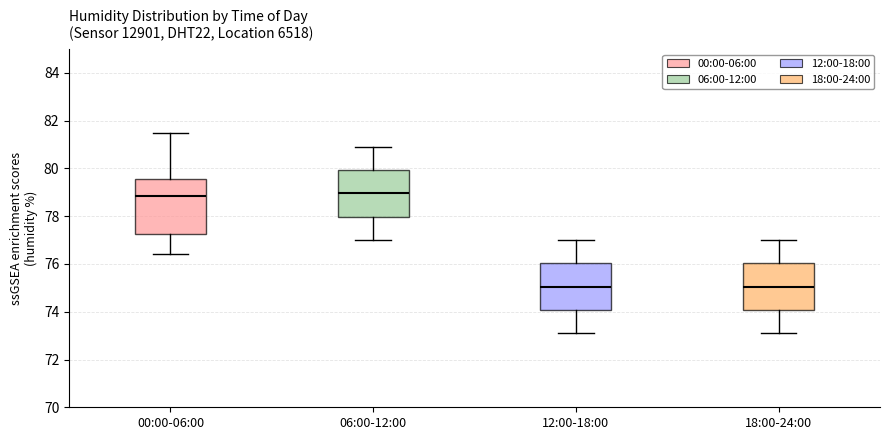

Which box is the tallest, from its lower edge to its upper edge?

00:00-06:00